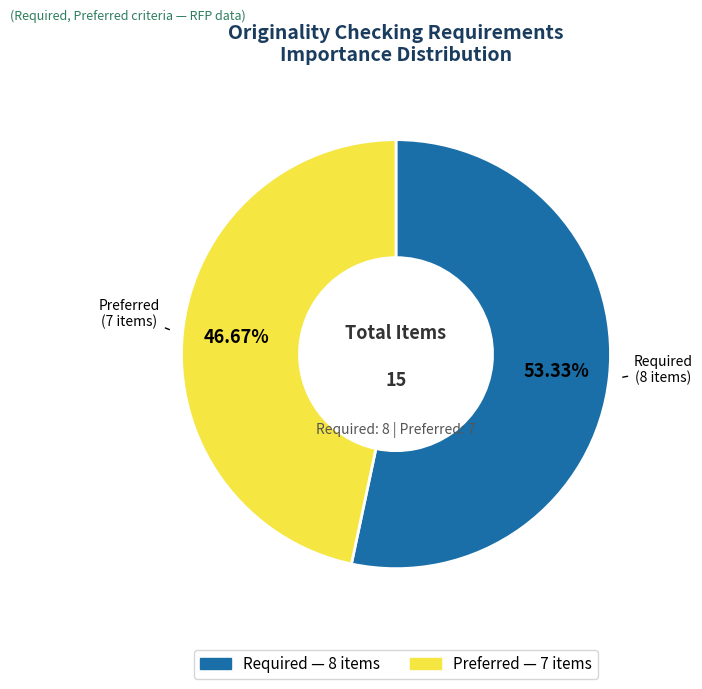

Which slice is the largest?

Required